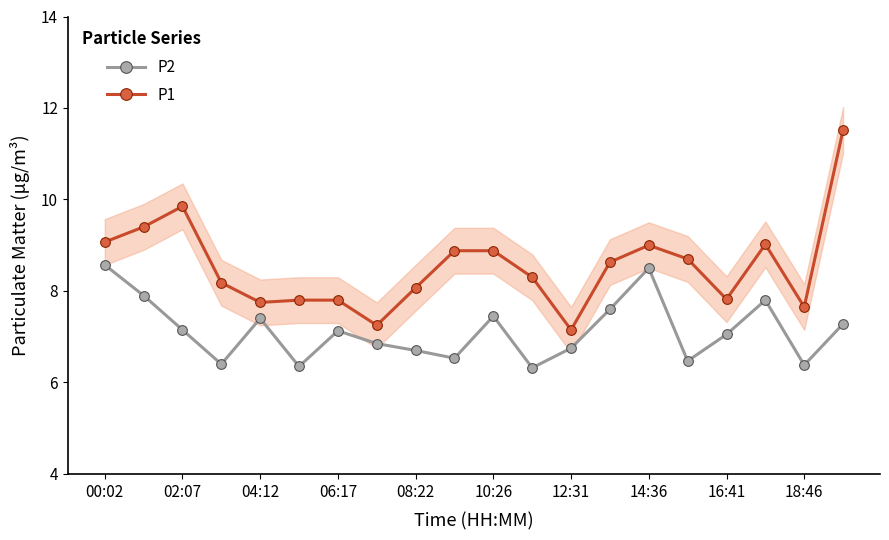

True or false: P1 has a value of 8.1 at 08:22.

True